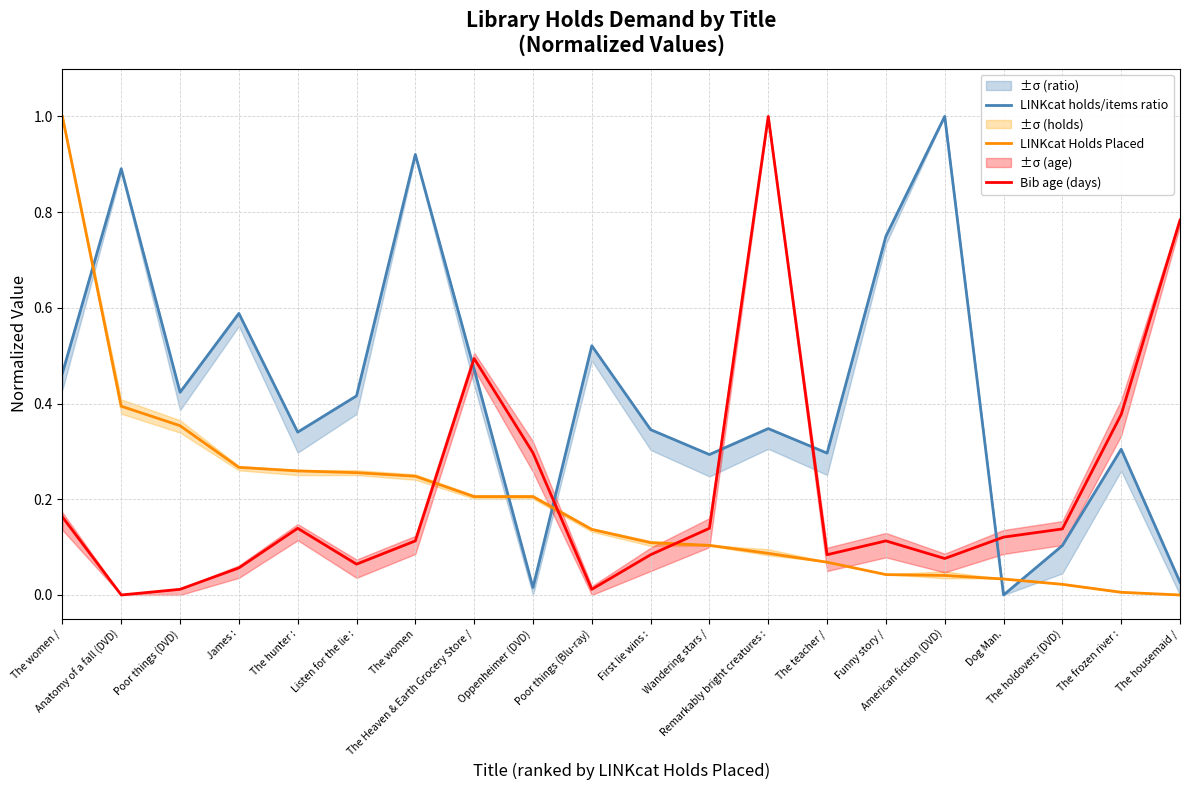

Reading left to right, extract all data points from this chart.

LINKcat holds/items ratio: 0.5	0.9	0.4	0.6	0.3	0.4	0.9	0.5	0.0	0.5	0.3	0.3	0.3	0.3	0.7	1.0	0.0	0.1	0.3	0.0
LINKcat Holds Placed: 1.0	0.4	0.4	0.3	0.3	0.3	0.2	0.2	0.2	0.1	0.1	0.1	0.1	0.1	0.0	0.0	0.0	0.0	0.0	0.0
Bib age (days): 0.2	0.0	0.0	0.1	0.1	0.1	0.1	0.5	0.3	0.0	0.1	0.1	1.0	0.1	0.1	0.1	0.1	0.1	0.4	0.8